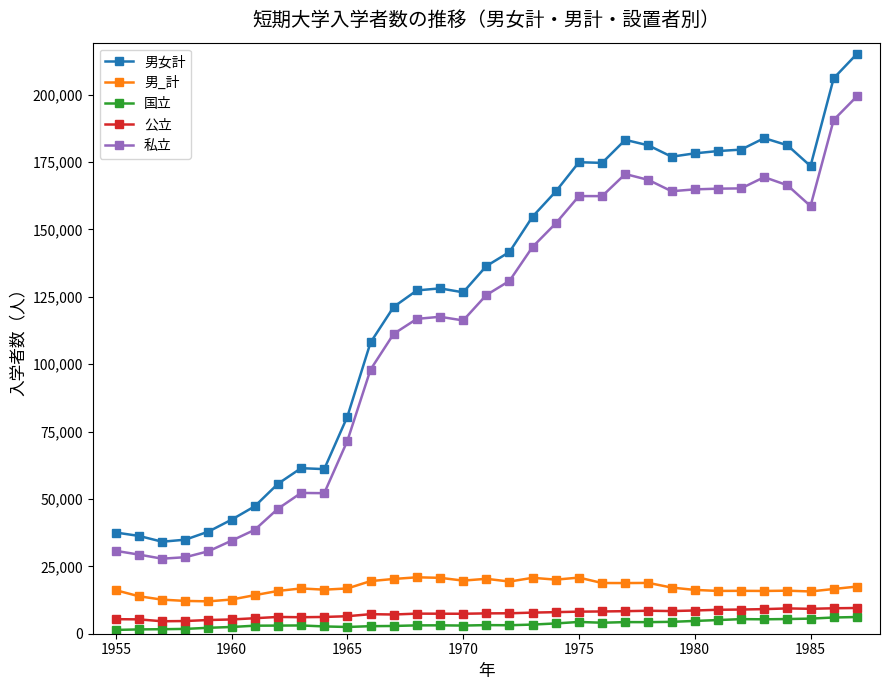

True or false: 公立 and 男_計 cross at least once.

False